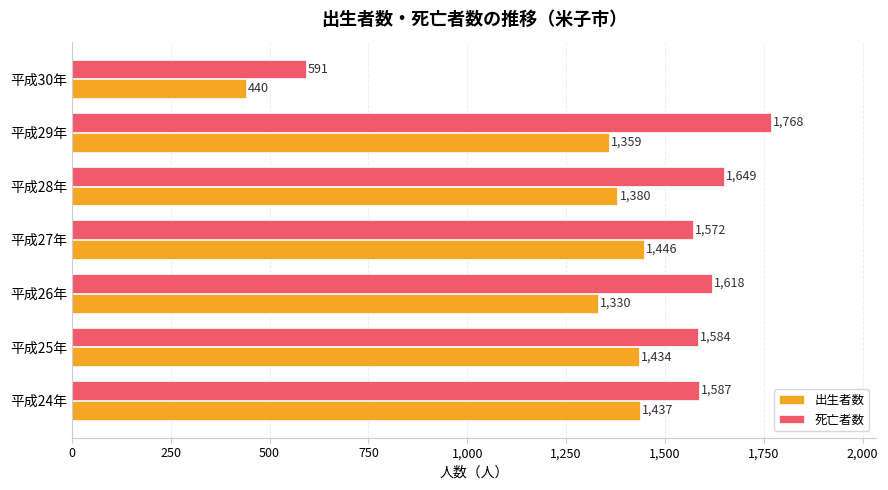

How many categories are shown in the chart?

7